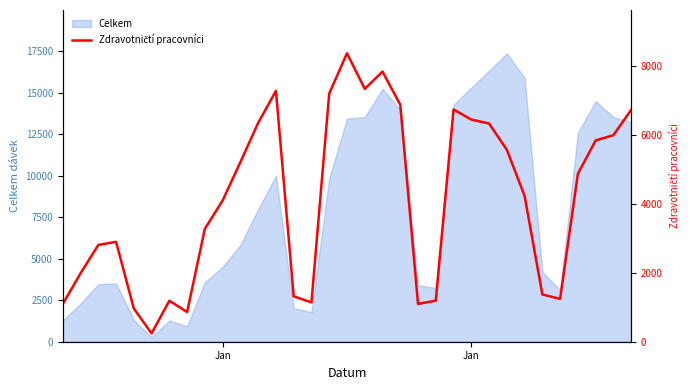

Reading left to right, transcribe all the data shown in this chart.

1092	1981	2804	2893	962	241	1189	860	3272	4091	5202	6339	7266	1315	1139	7188	8356	7324	7826	6866	1095	1190	6728	6435	6321	5560	4226	1370	1241	4865	5830	5983	6716